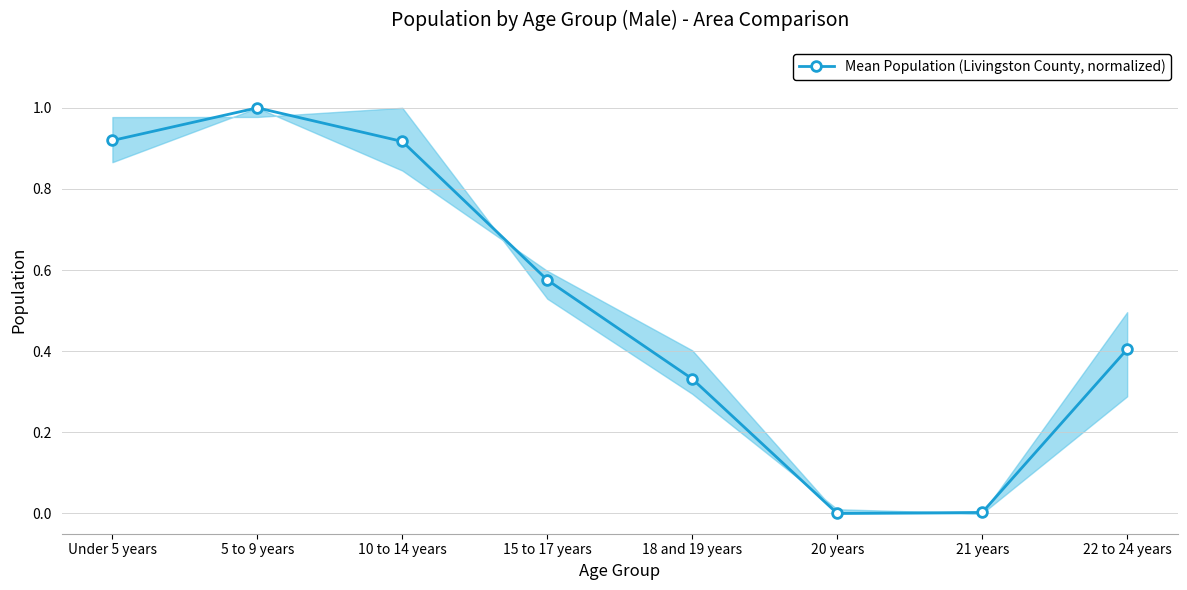

Which category has the highest value across all series?

5 to 9 years